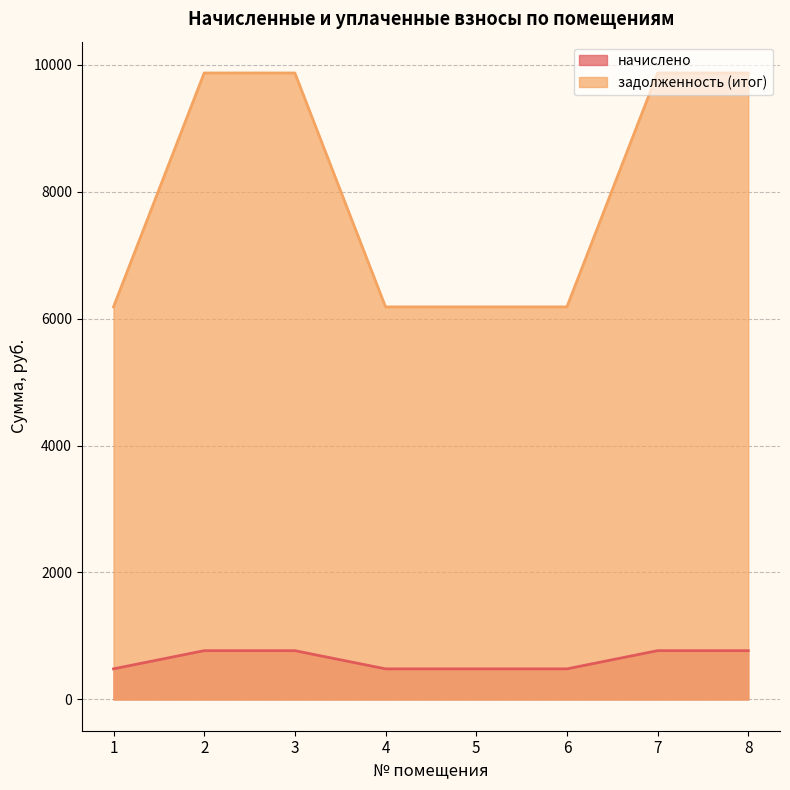

True or false: задолженность (итог) and начислено cross at least once.

False